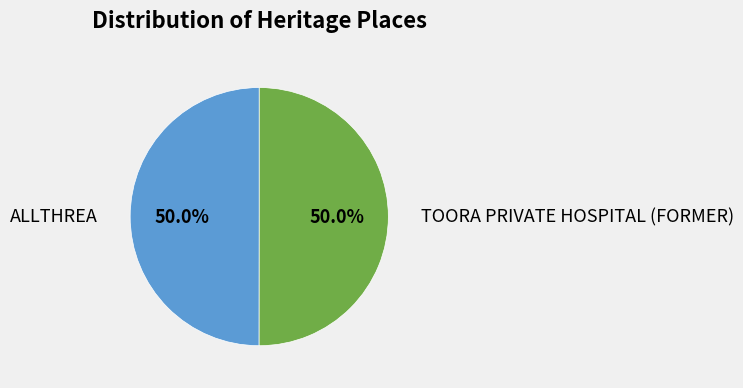

What portion of the pie excludes ALLTHREA?

50.0%